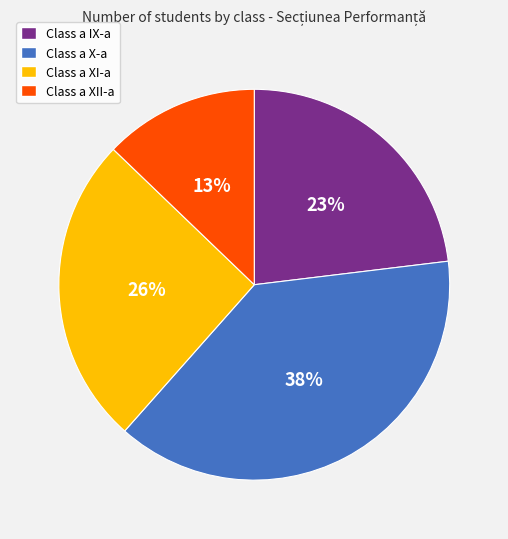

To the nearest percent, what is the average slice percentage?

25%